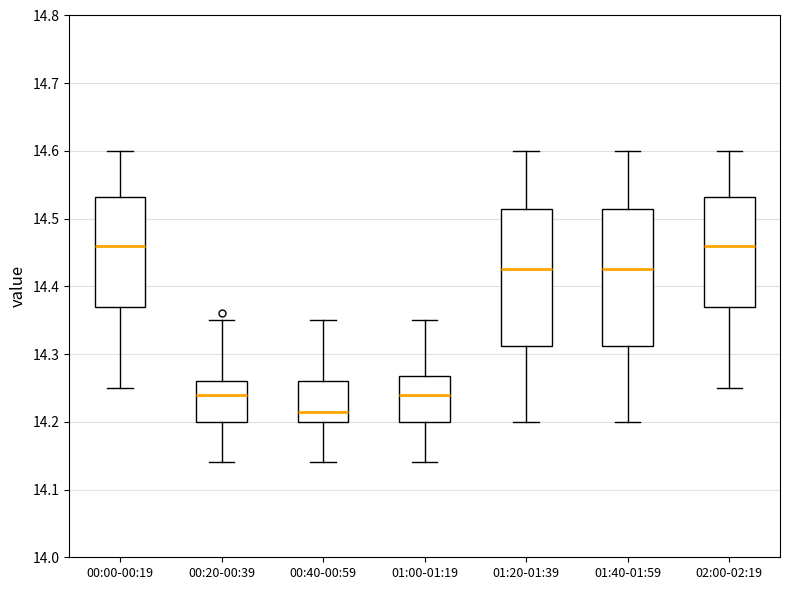

Which box's median line is the lowest?

00:40-00:59